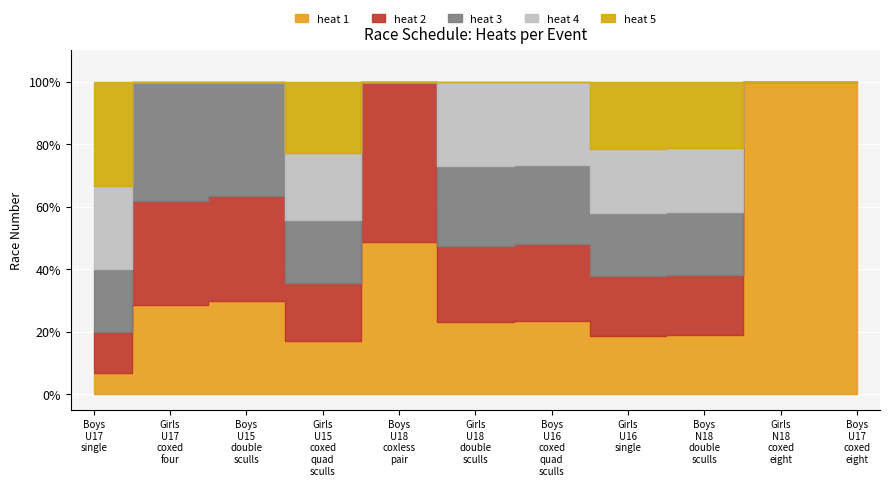

True or false: heat 2 has a value of 9 at Event 9.

False